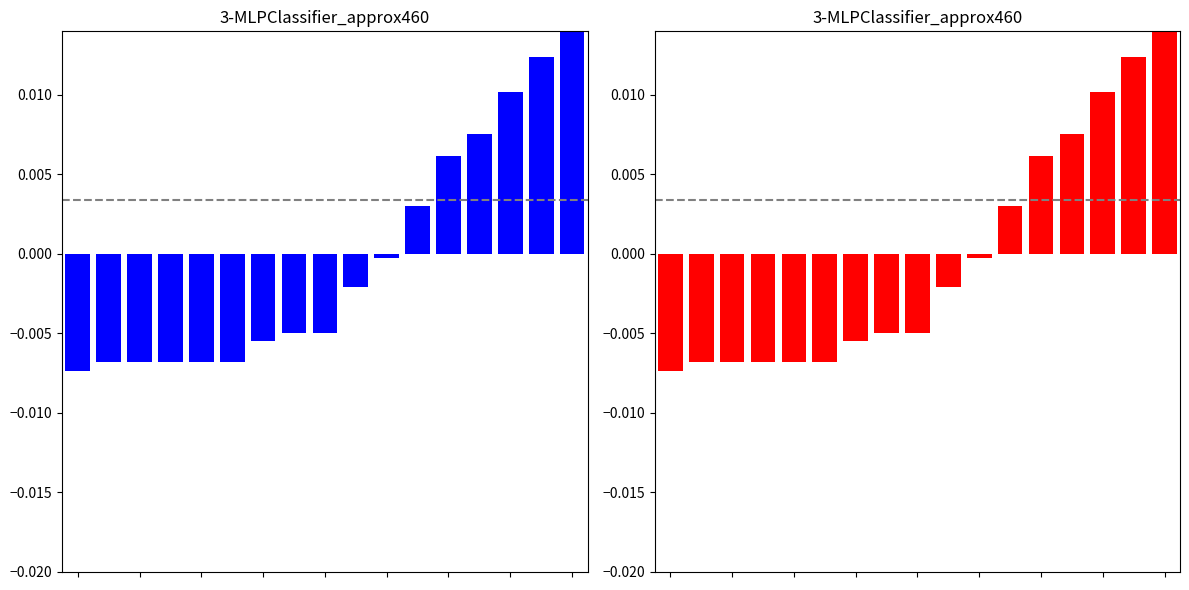

How many values are above zero?

6